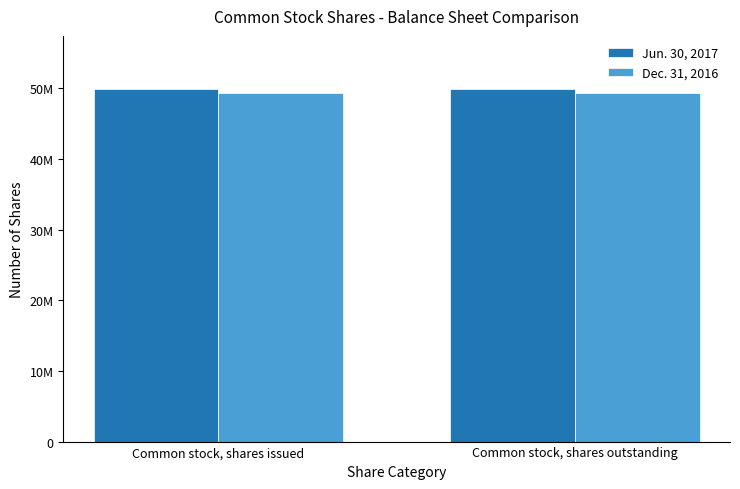

What is the difference between the highest and lowest values at Common stock, shares issued?

524000